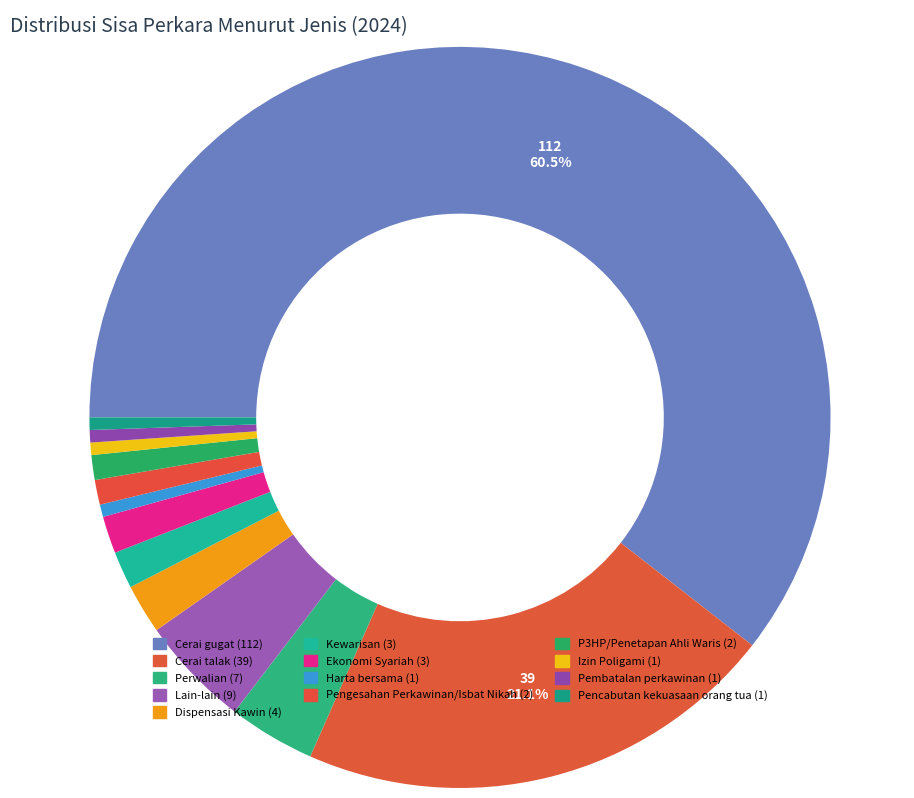

Count the number of slices in the pie.

13